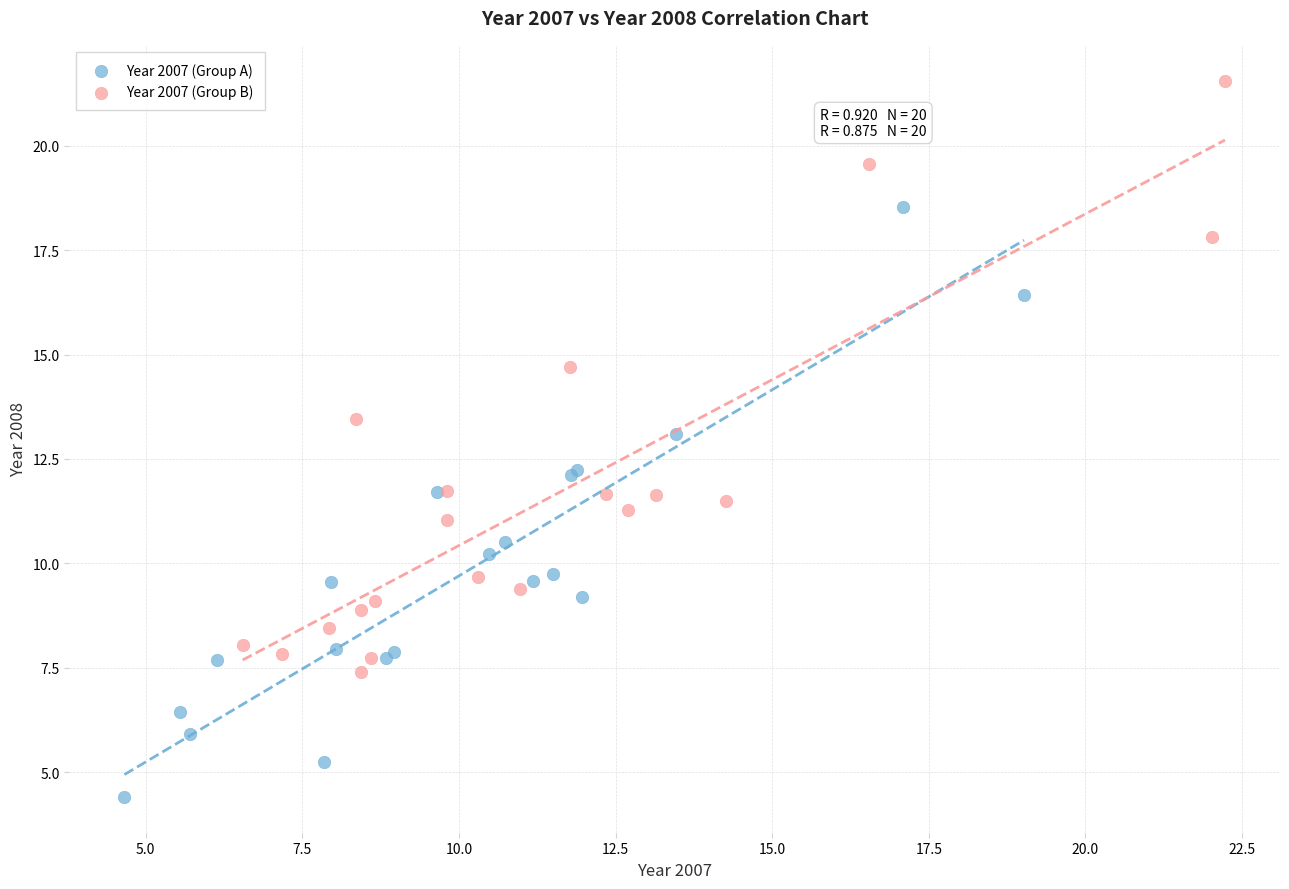

Which series contains the lowest Y value?

Year 2007 (Group A)